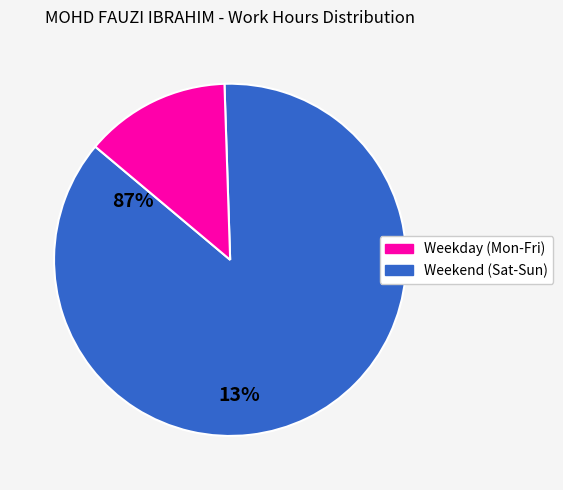

Does any single category account for the majority?

Yes